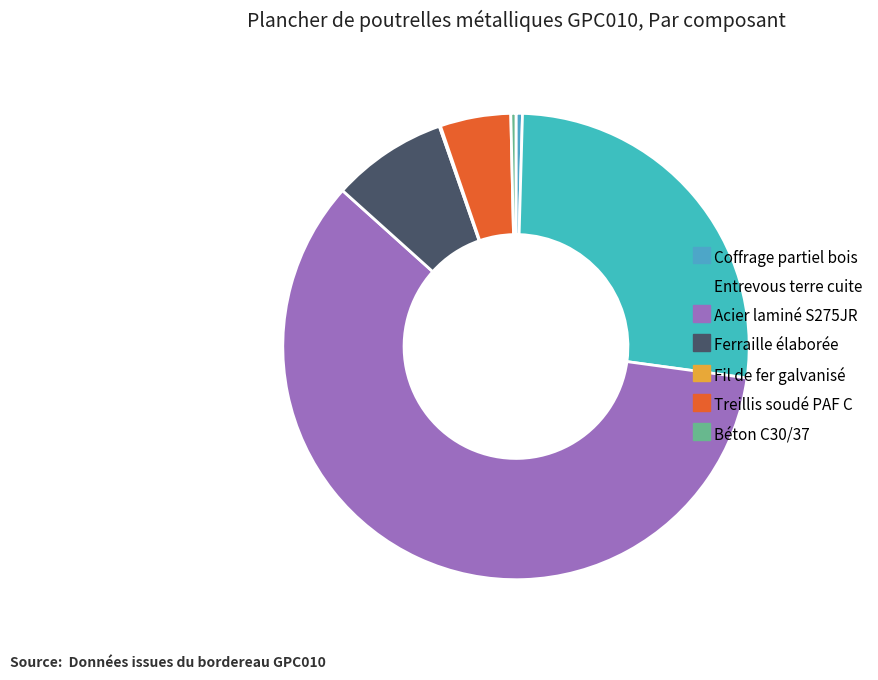

Count the number of slices in the pie.

7